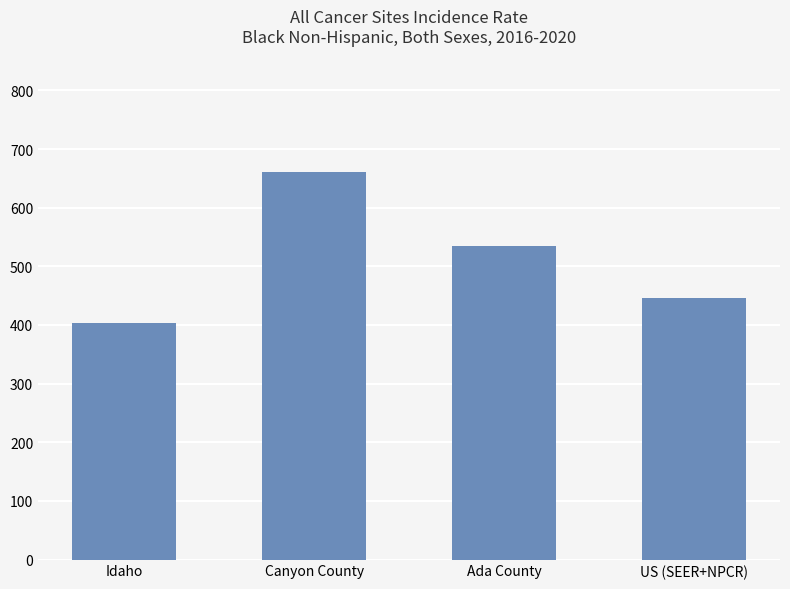

Is it true that the value at Idaho is 403.6?

True